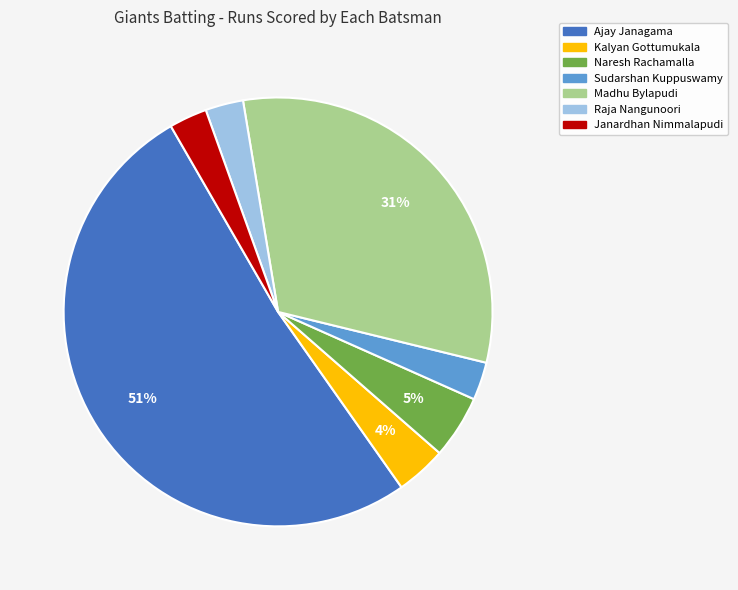

To the nearest percent, what is the average slice percentage?

14%